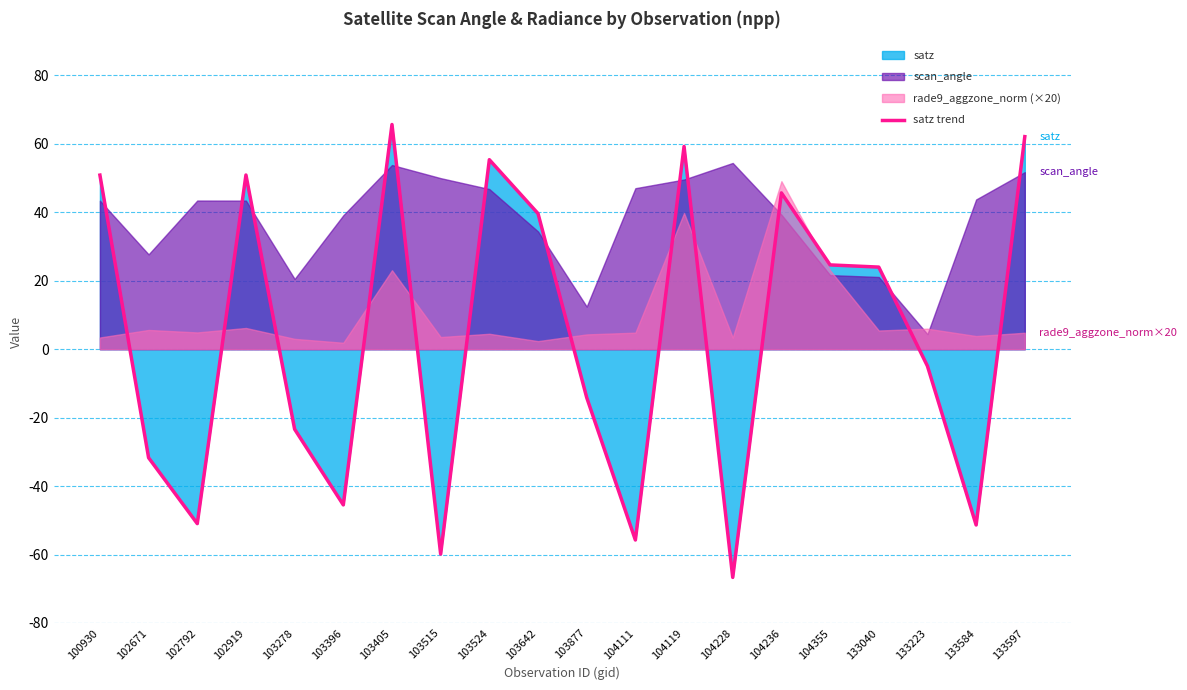

True or false: the data has more than 1 interior local peaks.

True